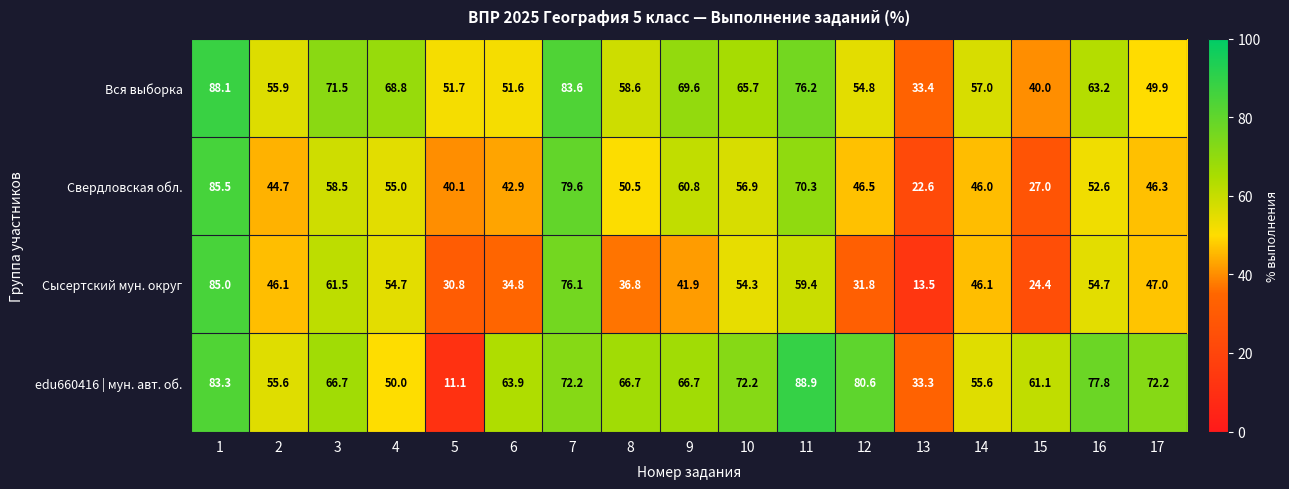

What is the spread (max minus min) of values at 13?

19.9